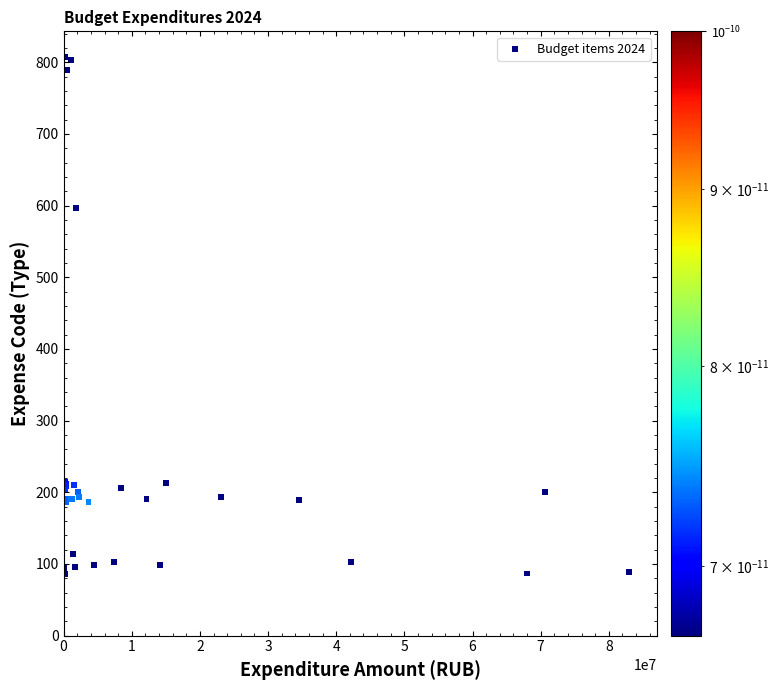

What Y value in the scatter plot is closest to 446?

596.0